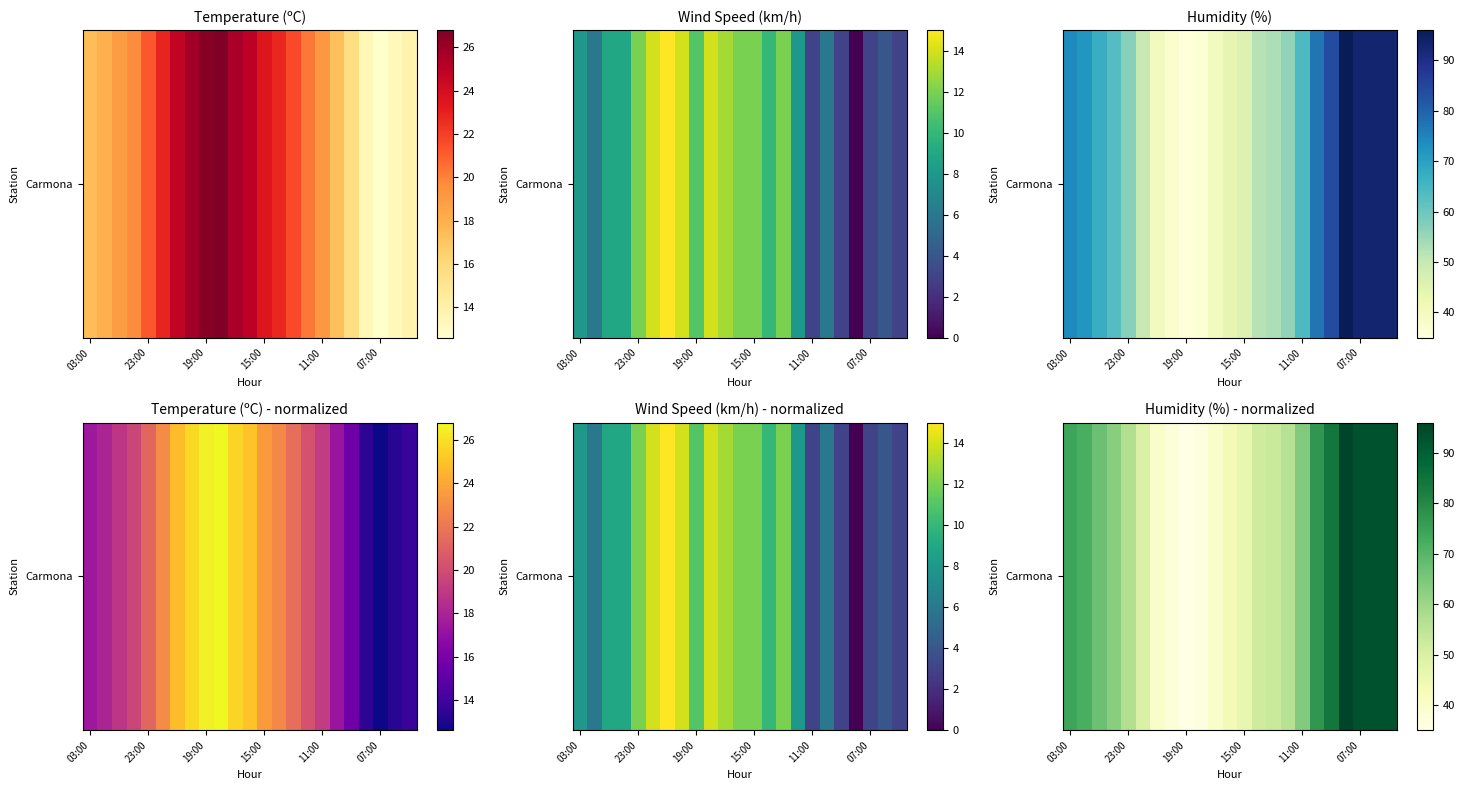

What is the sum of the values at 03:00 and 10?

114